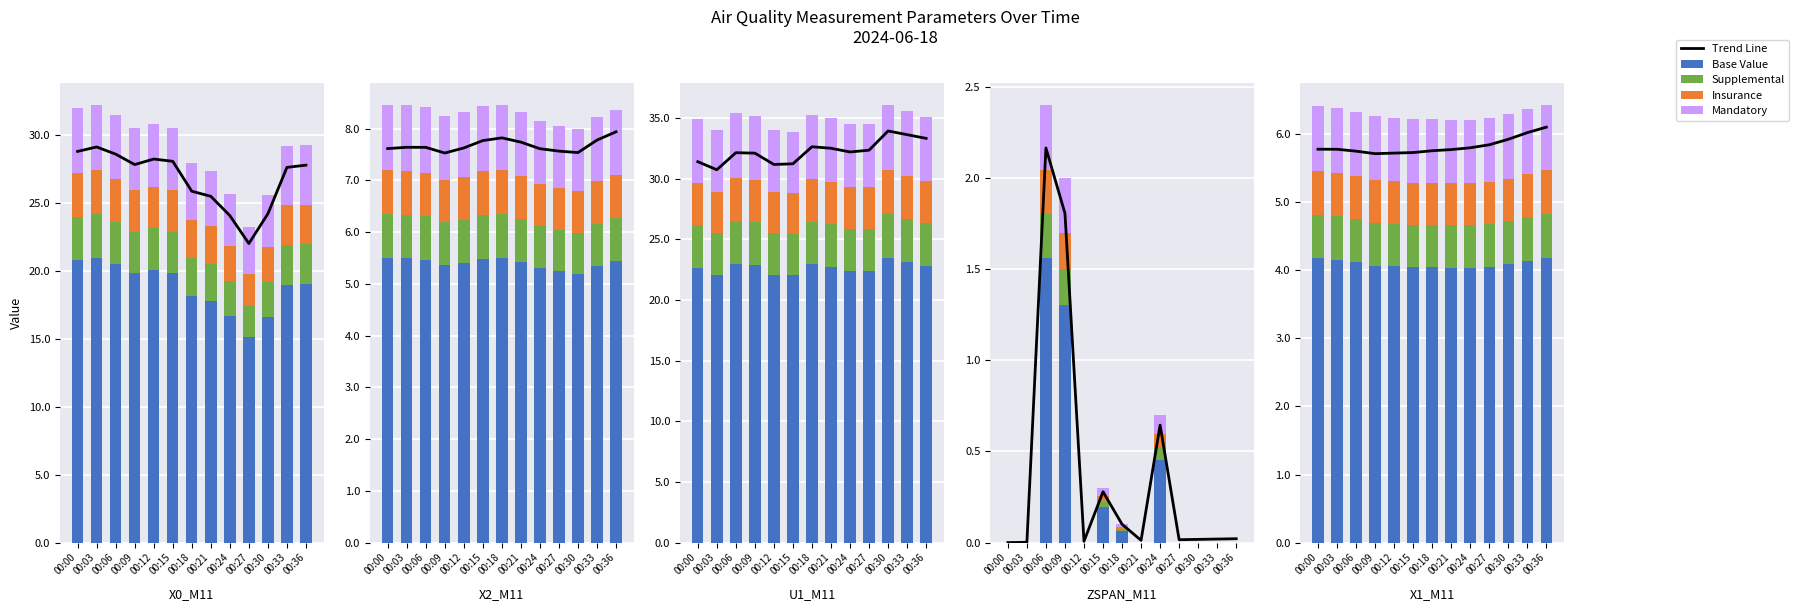

Between 00:06 and 00:24, which series saw the biggest shift?

Base Value